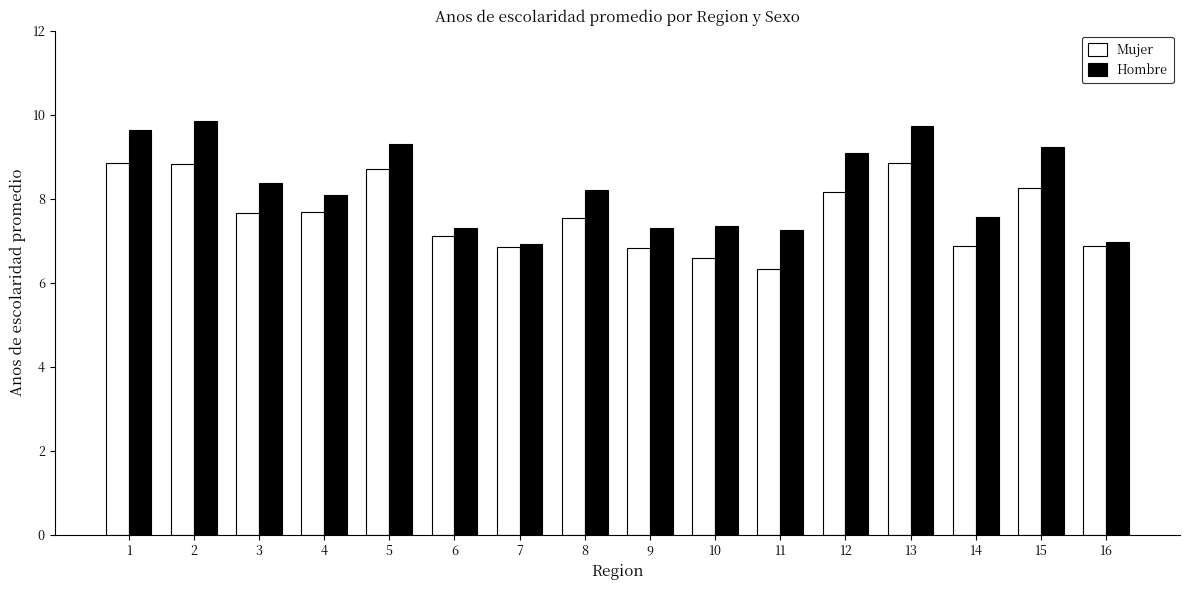

What is the difference between the maximum and second lowest values in the Mujer series?

2.3